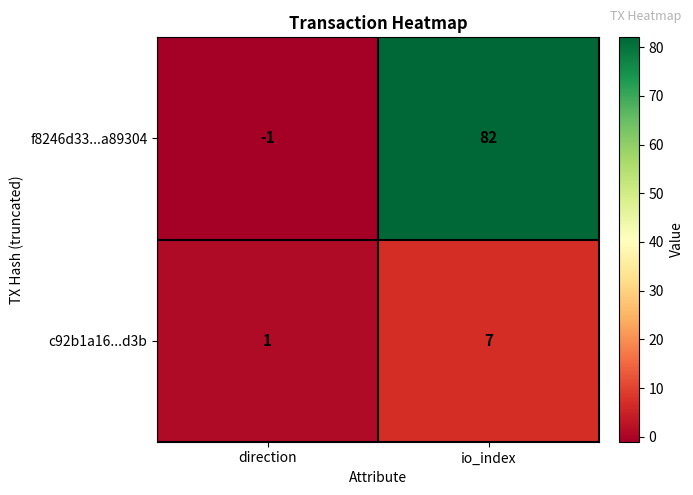

At io_index, list the series in order from smallest to largest.

c92b1a16...d3b, f8246d33...a89304